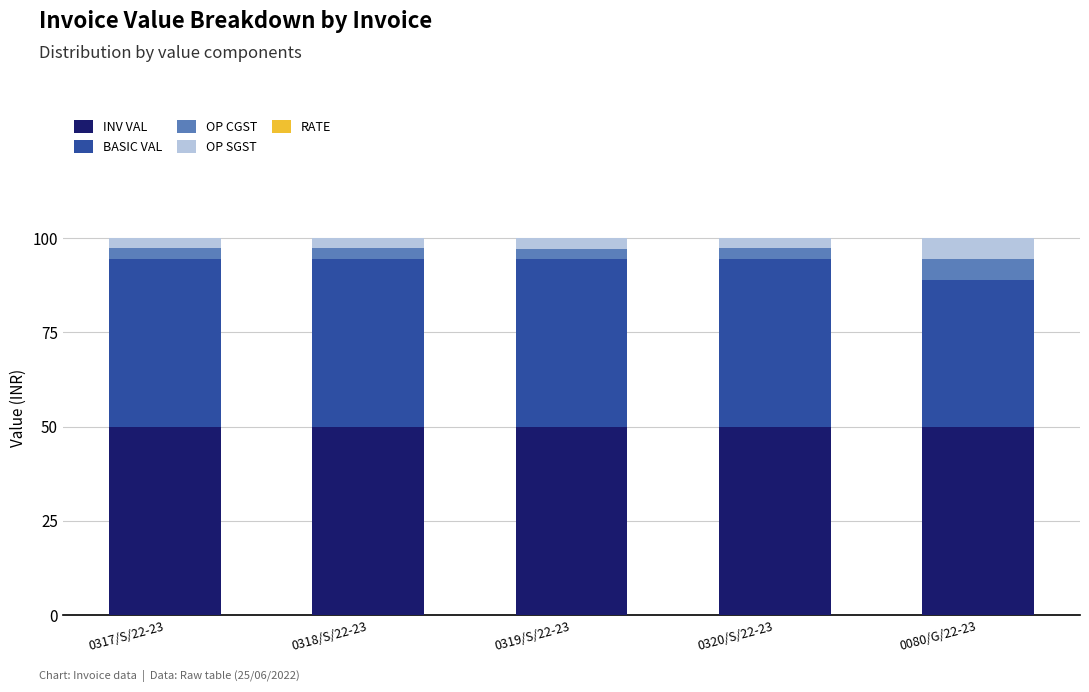

Is it true that OP CGST equals 1.7 at 0319/S/22-23?

False